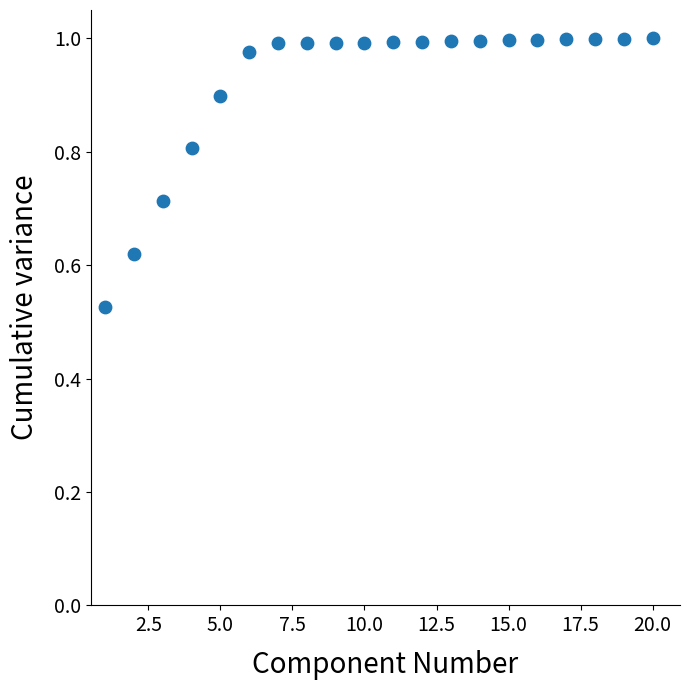

What is the range of X values (max minus min)?

19.0